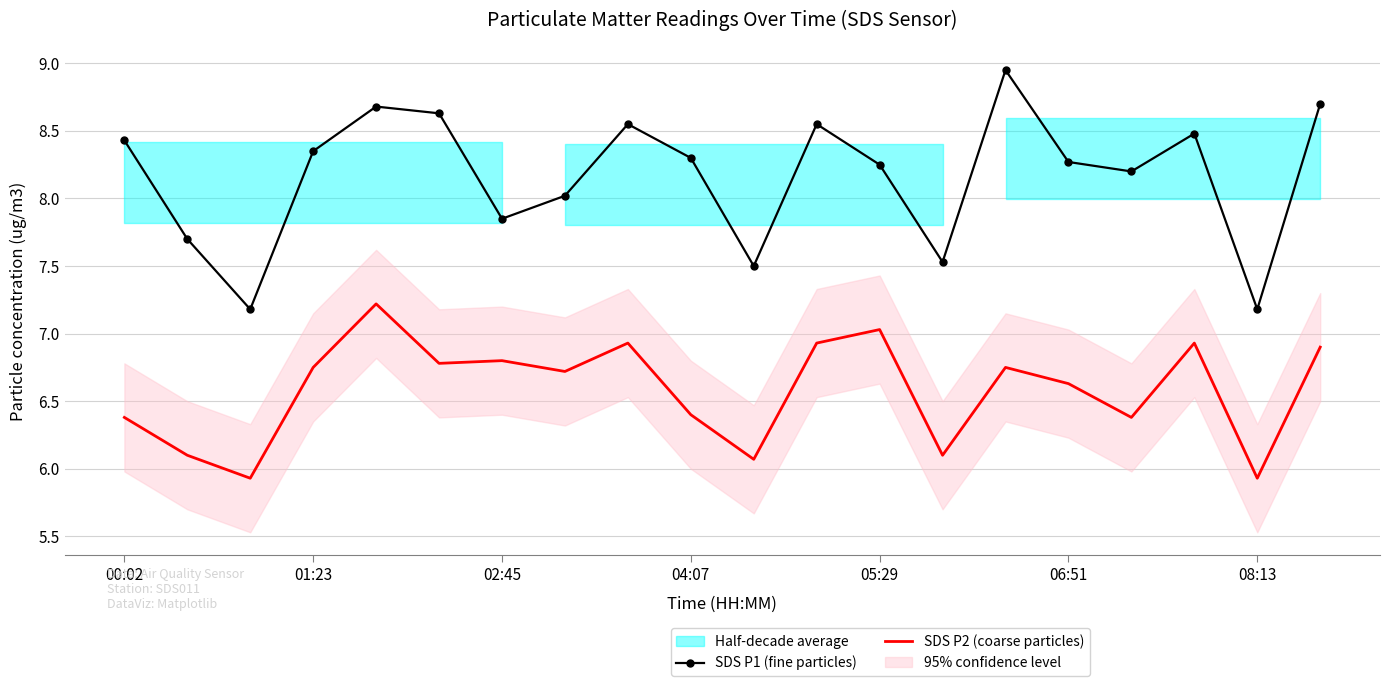

True or false: SDS P1 (fine particles) and SDS P2 (coarse particles) cross at least once.

False